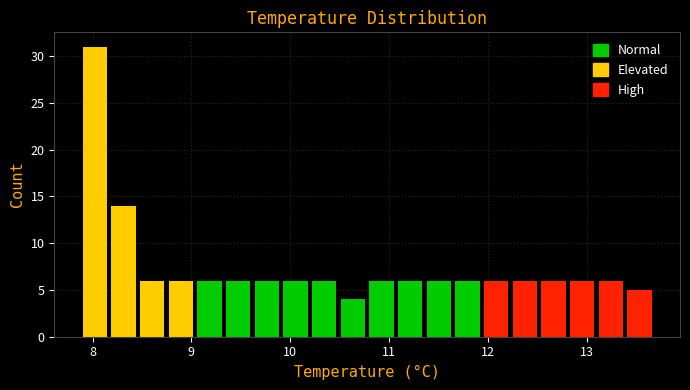

Around what value on the x-axis is the tallest bar? Give the approximate position of its centre, as read against the axis.

8.0